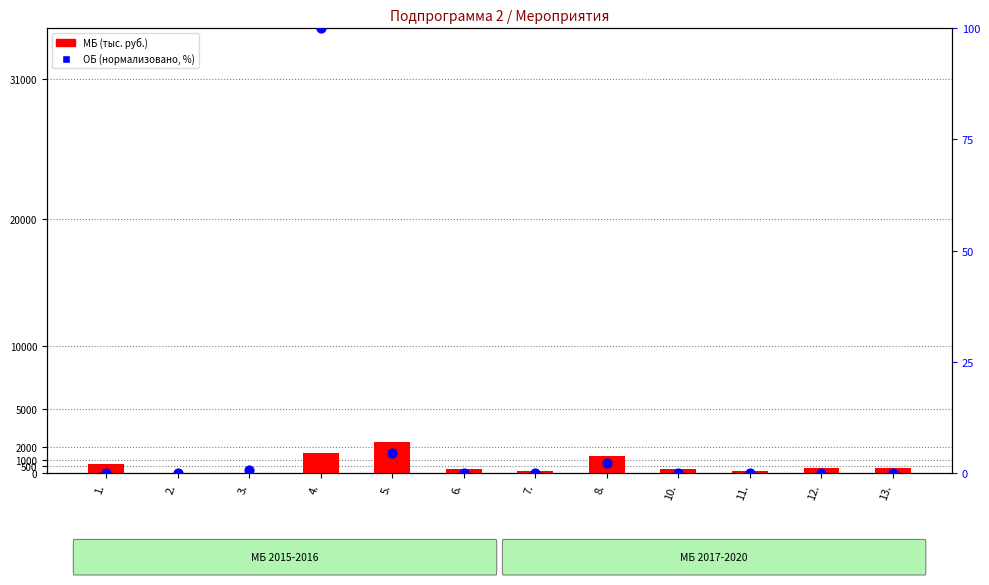

Which series has the widest spread of Y values?

MB_2016